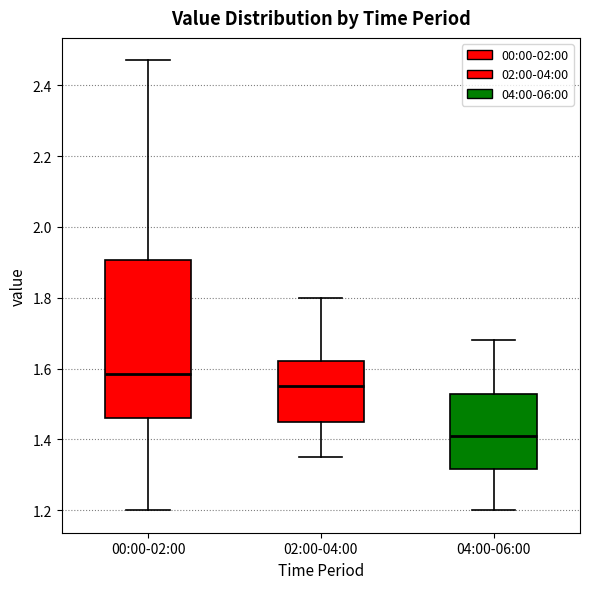

Which box has the lowest median line?

04:00-06:00